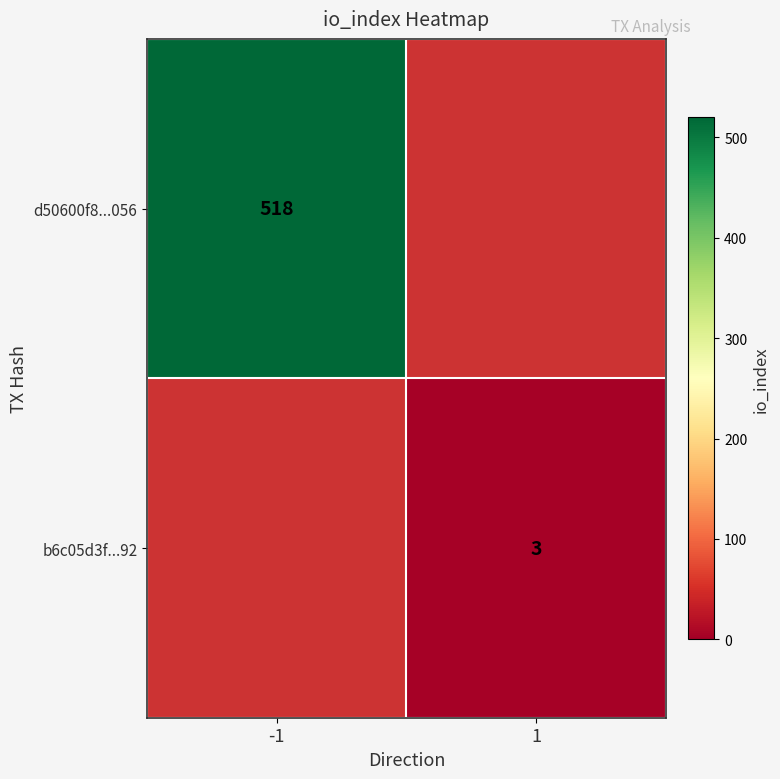

The value of d50600f8...056 at -1 is 518. True or false?

True